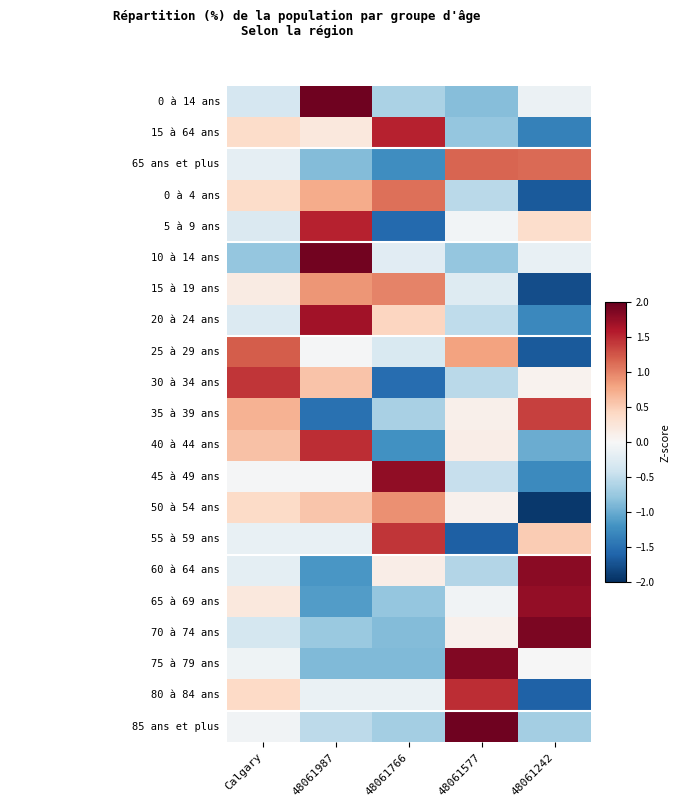

Which label corresponds to the largest value in the chart?

48061577